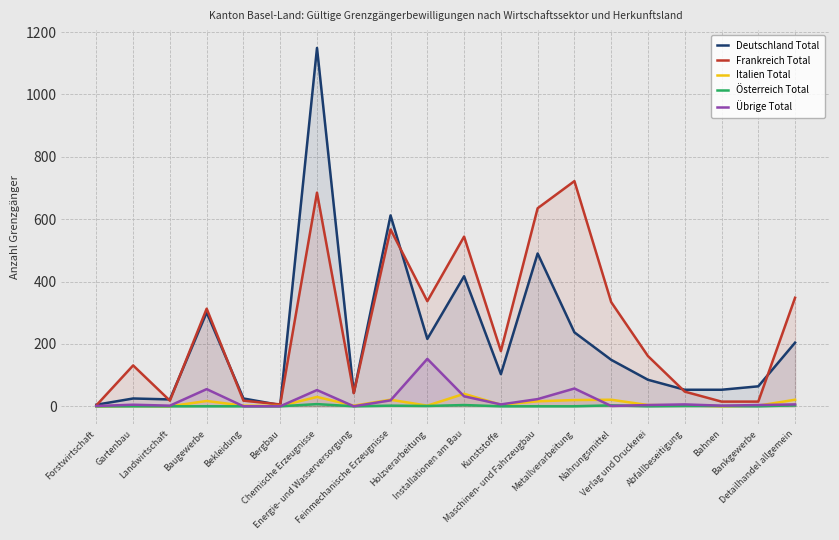

Which label corresponds to the smallest value in the chart?

Forstwirtschaft